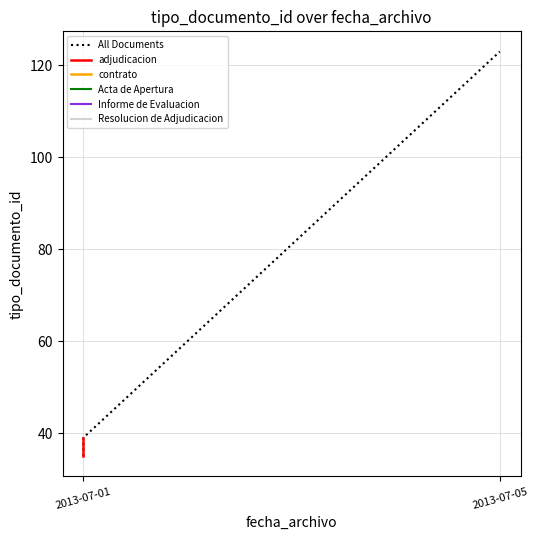

Rank the categories by value from lowest to highest.

2013-07-01 16:43:25, 2013-07-01 16:43:25, 2013-07-01 16:43:25, 2013-07-01 16:43:25, 2013-07-01 16:43:25, 2013-07-05 16:19:16